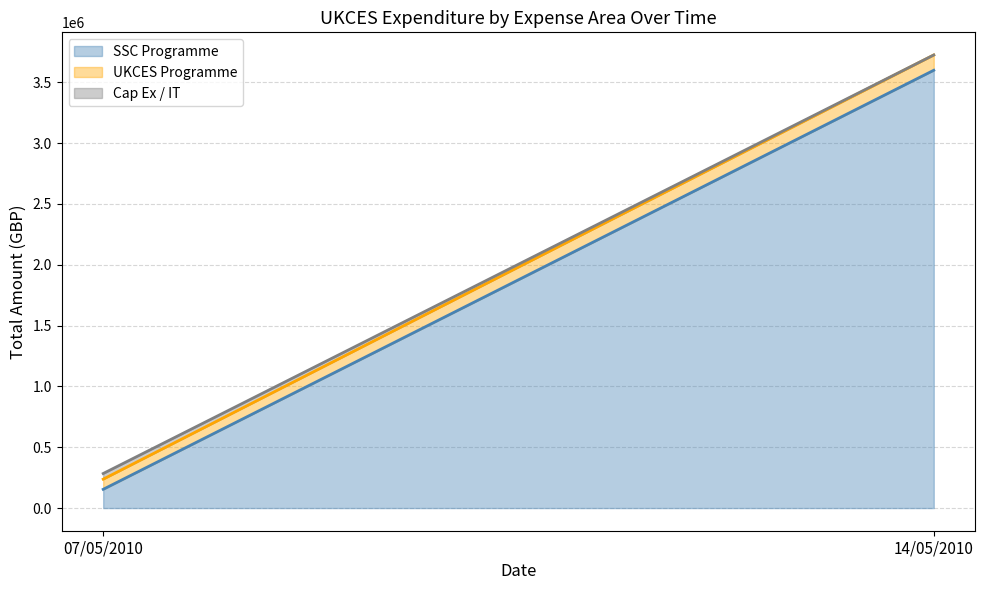

At which category is the sum across all series the highest?

14/05/2010